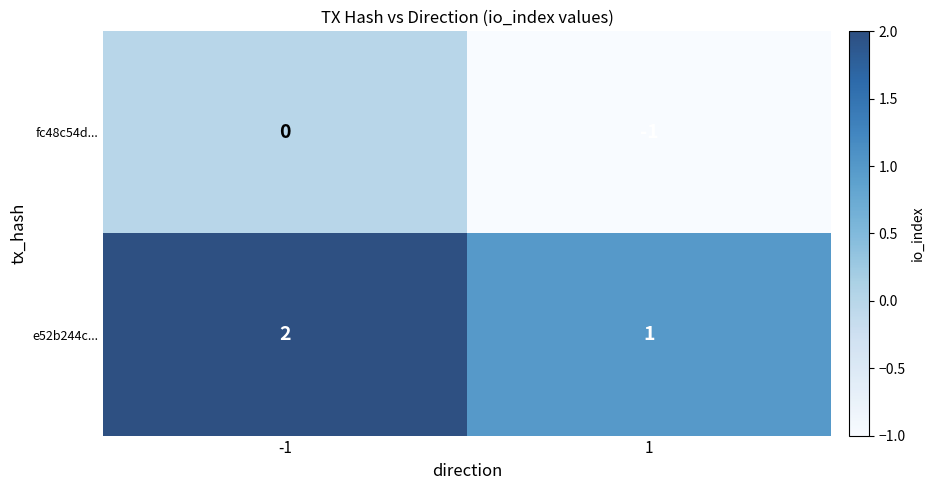

At -1, list the series in order from largest to smallest.

e52b244c..., fc48c54d...